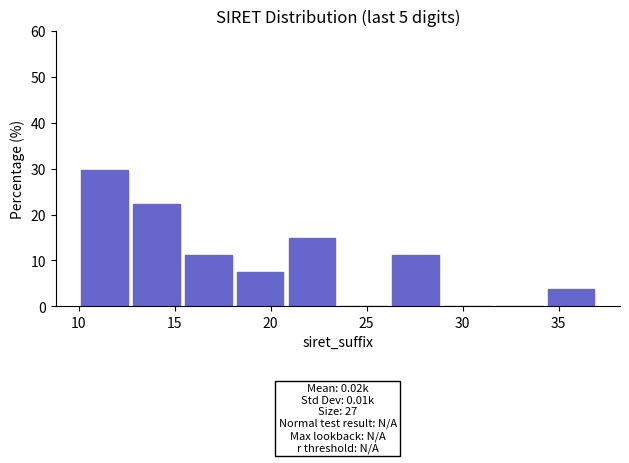

Which range on the x-axis has the tallest bar?

10.0 to 12.7